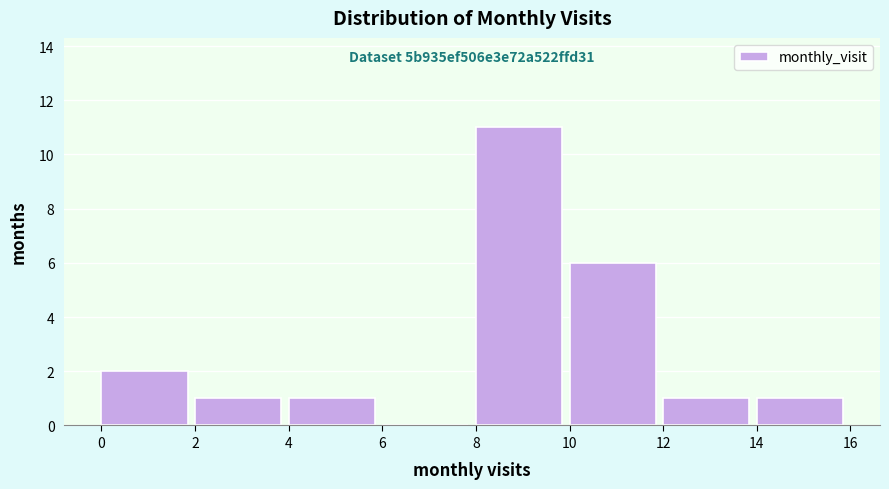

Which range on the x-axis has the tallest bar?

8 to 10